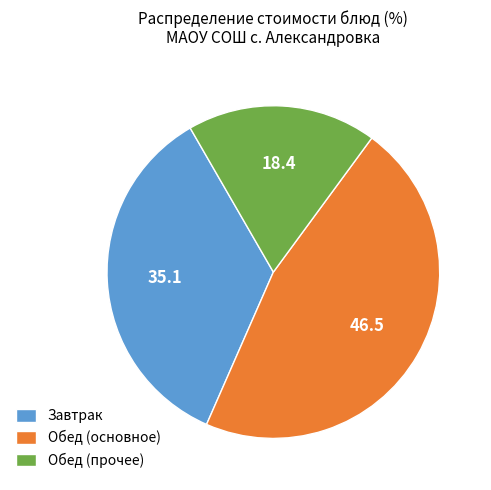

How many segments does this pie chart have?

3